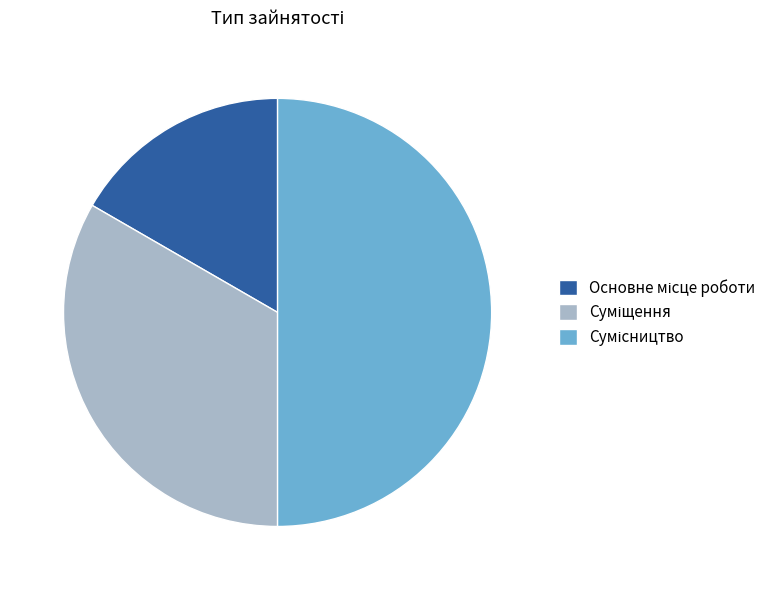

What is the ratio of the value at Сумісництво to the value at Основне місце роботи?

3.0